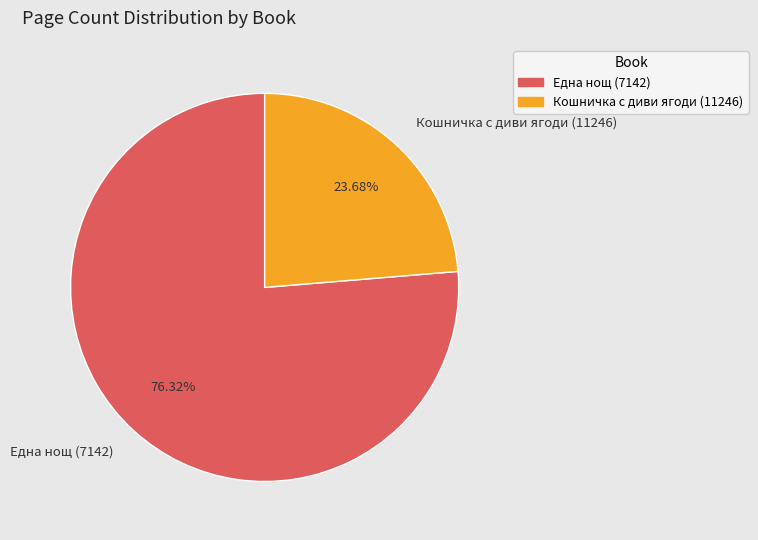

Rank the categories by value from highest to lowest.

Една нощ (7142), Кошничка с диви ягоди (11246)